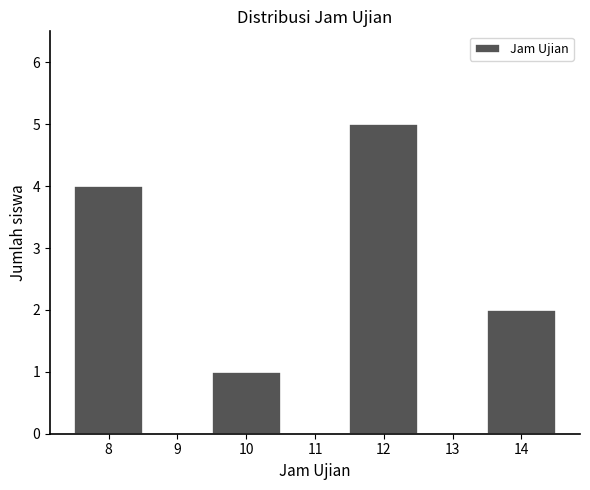

Reading left to right, transcribe all the data shown in this chart.

8=4	9=0	10=1	11=0	12=5	13=0	14=2